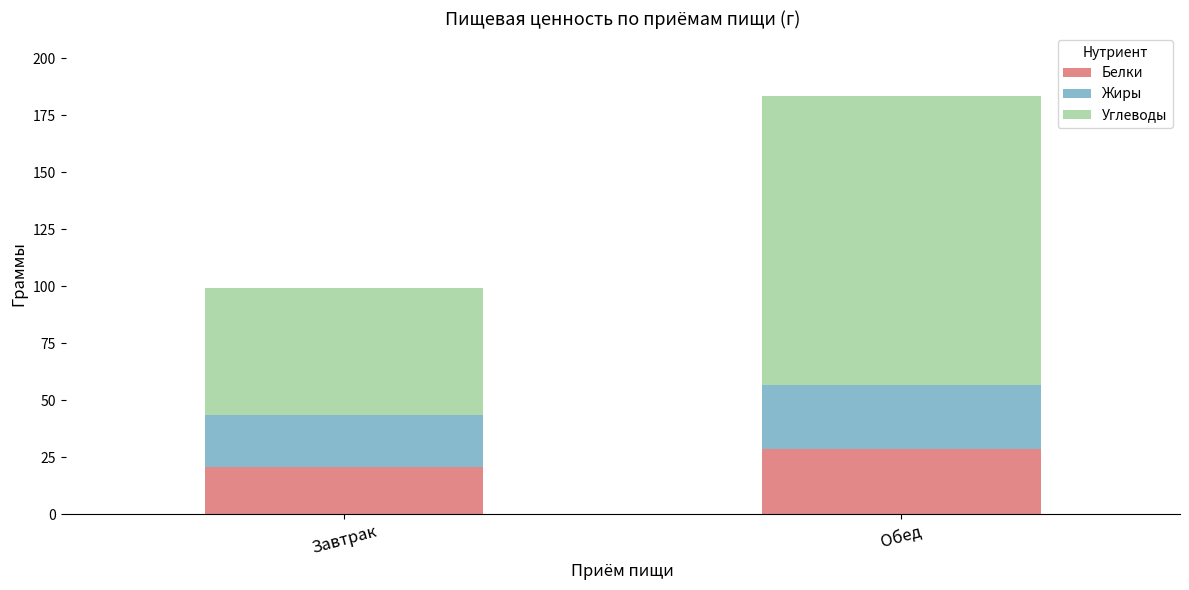

What is the total value across all series at Обед?

183.6